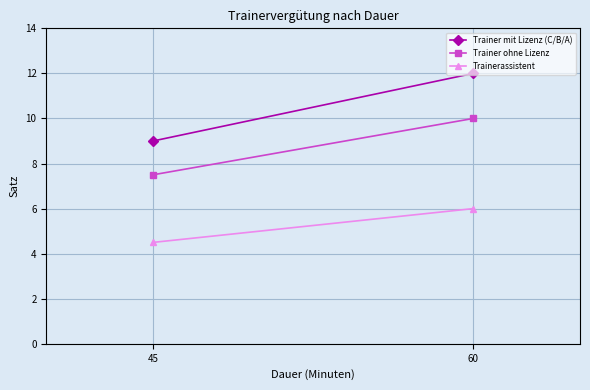

Rank the series at 45 from highest to lowest value.

Trainer mit Lizenz (C/B/A), Trainer ohne Lizenz, Trainerassistent